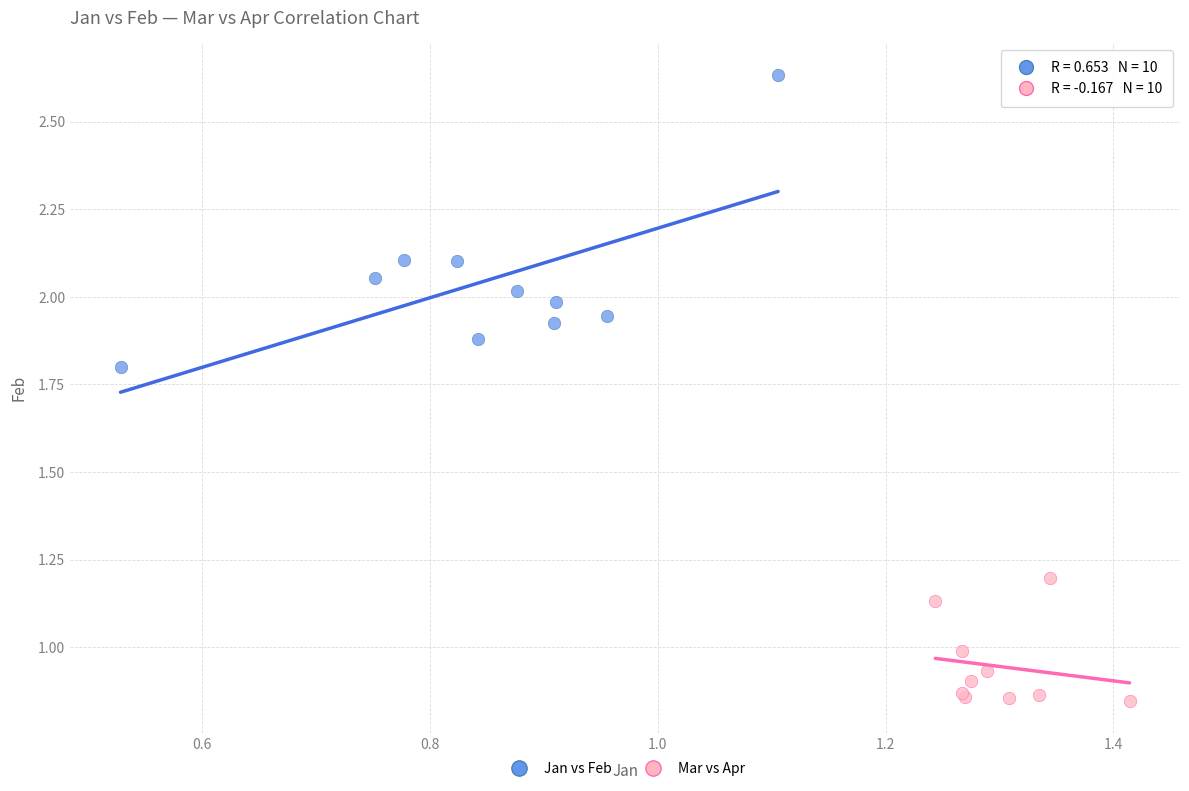

Which series has the largest Y range (max minus min)?

Jan vs Feb